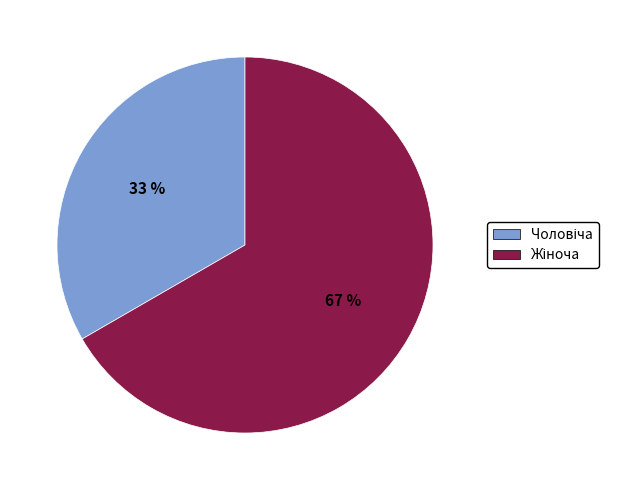

How many segments does this pie chart have?

2